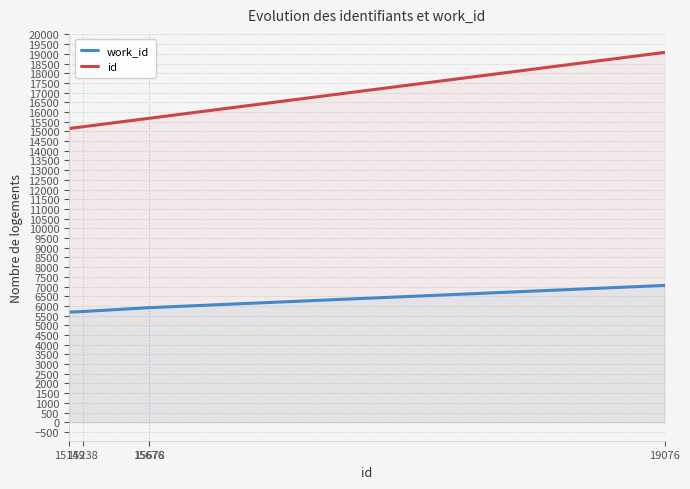

Reading right to left, what are all the values shown in this chart?

work_id: 19076=7057	15678=5909	15676=5908	15238=5710	15149=5678
id: 19076=19076	15678=15678	15676=15676	15238=15238	15149=15149